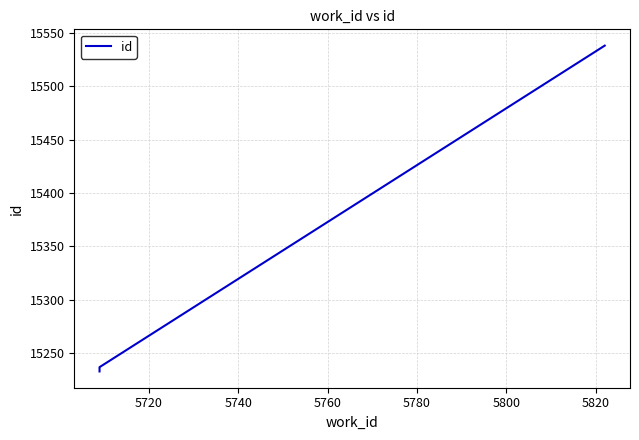

What is the smallest value displayed?

15233